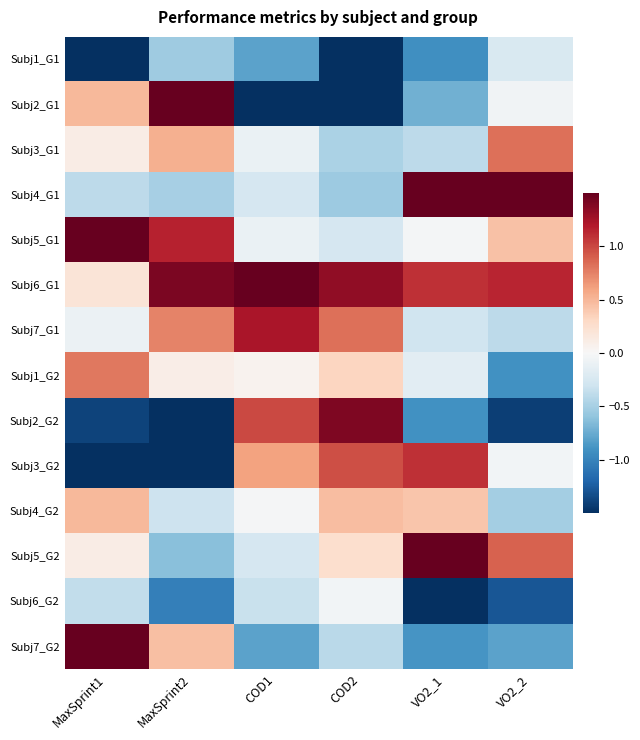

How many data points does each series have?

6